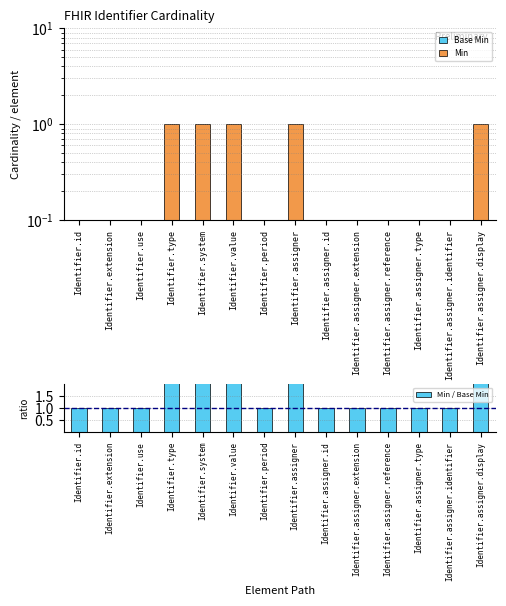

What is the maximum value for Min / Base Min?

1000001